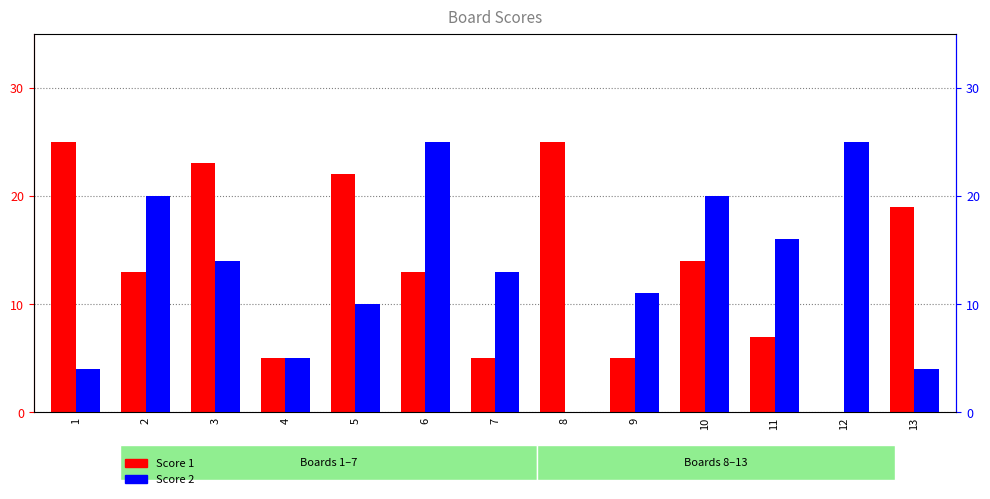

At which label does Score 2 reach its minimum?

8